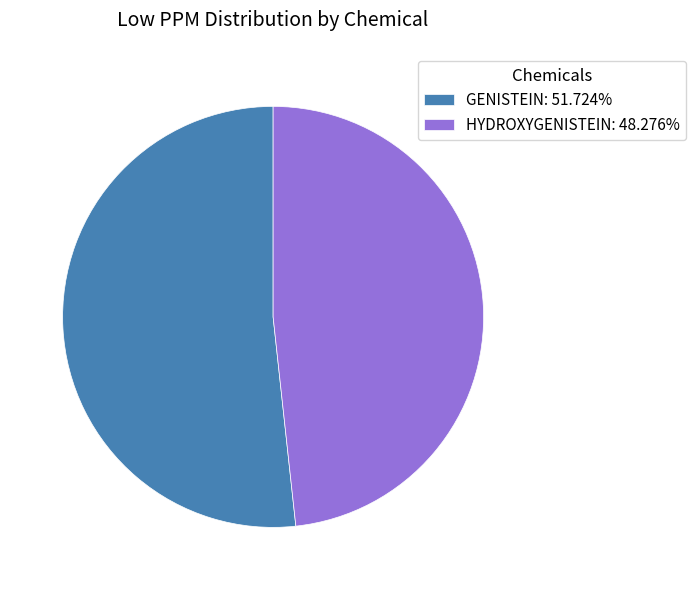

Does any single category account for the majority?

Yes